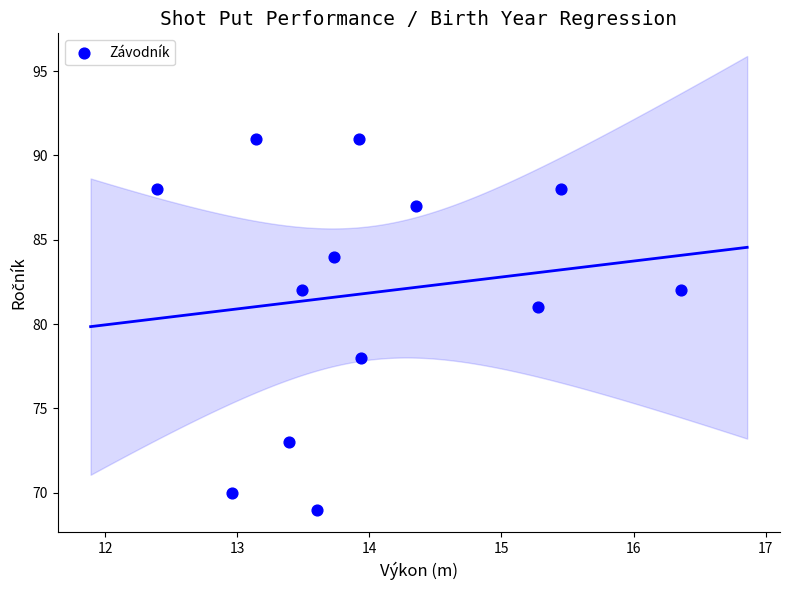

What is the range of Y values (max minus min)?

22